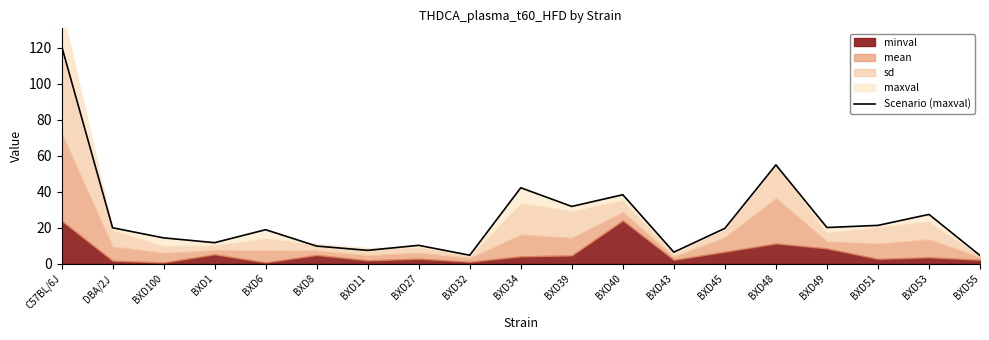

Approximately how many times larger is the value at BXD1 compared to BXD43?

1.8